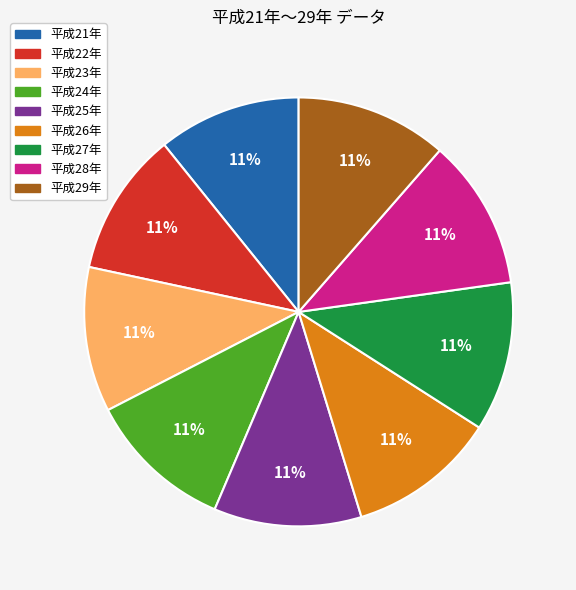

Is there a majority slice in this chart?

No